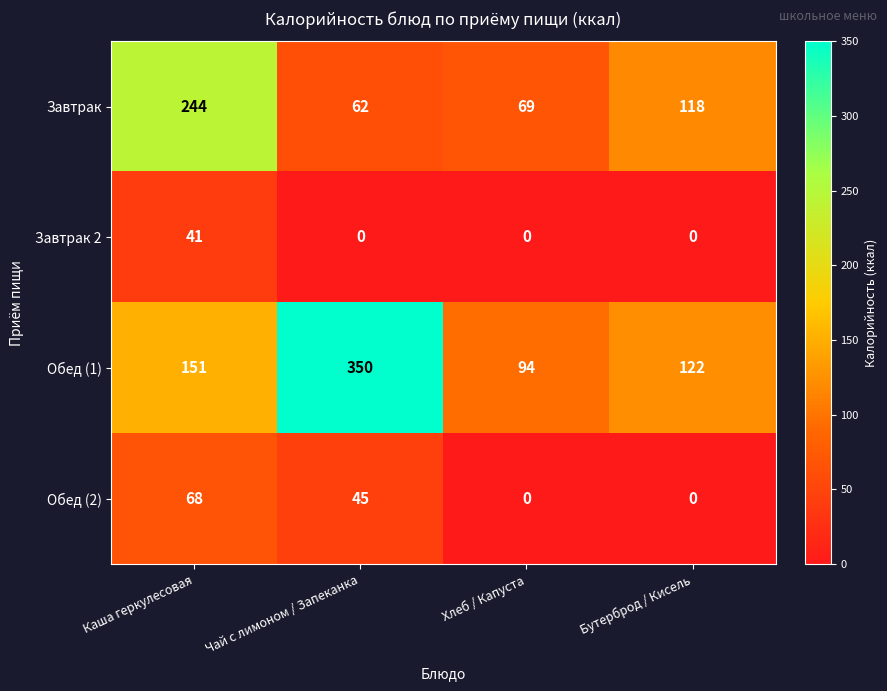

How many distinct data groups are displayed?

4